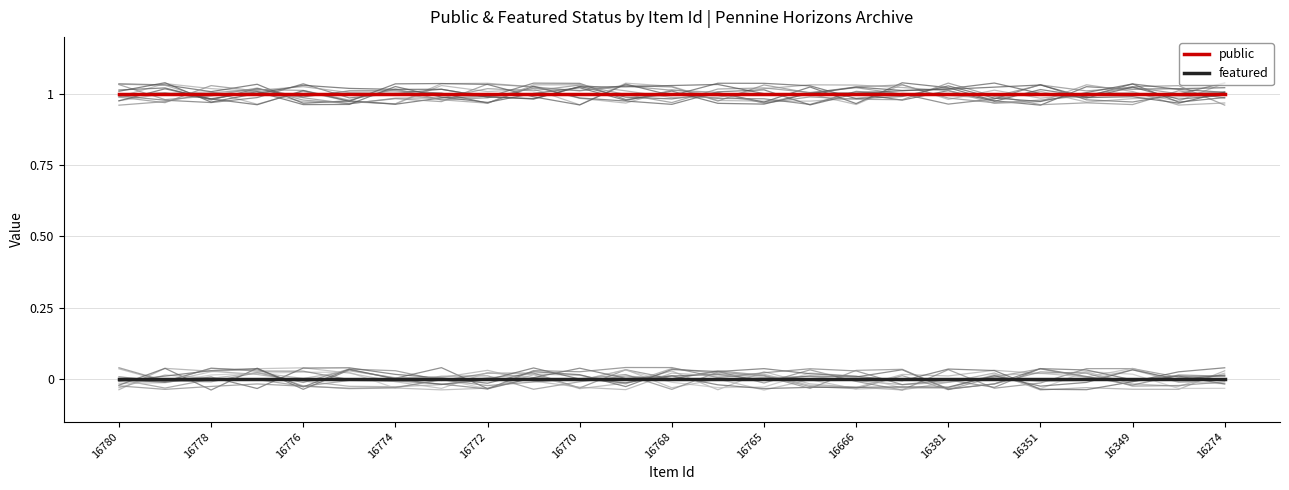

Is this an area chart (filled region under the line)?

No